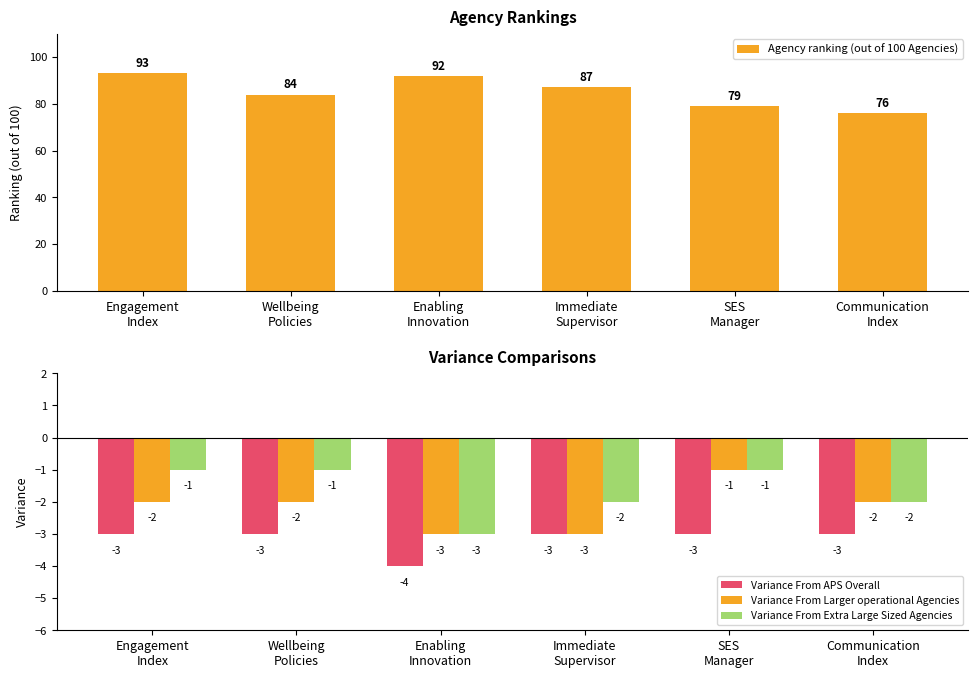

What is the average value of the Variance From APS Overall series?

-3